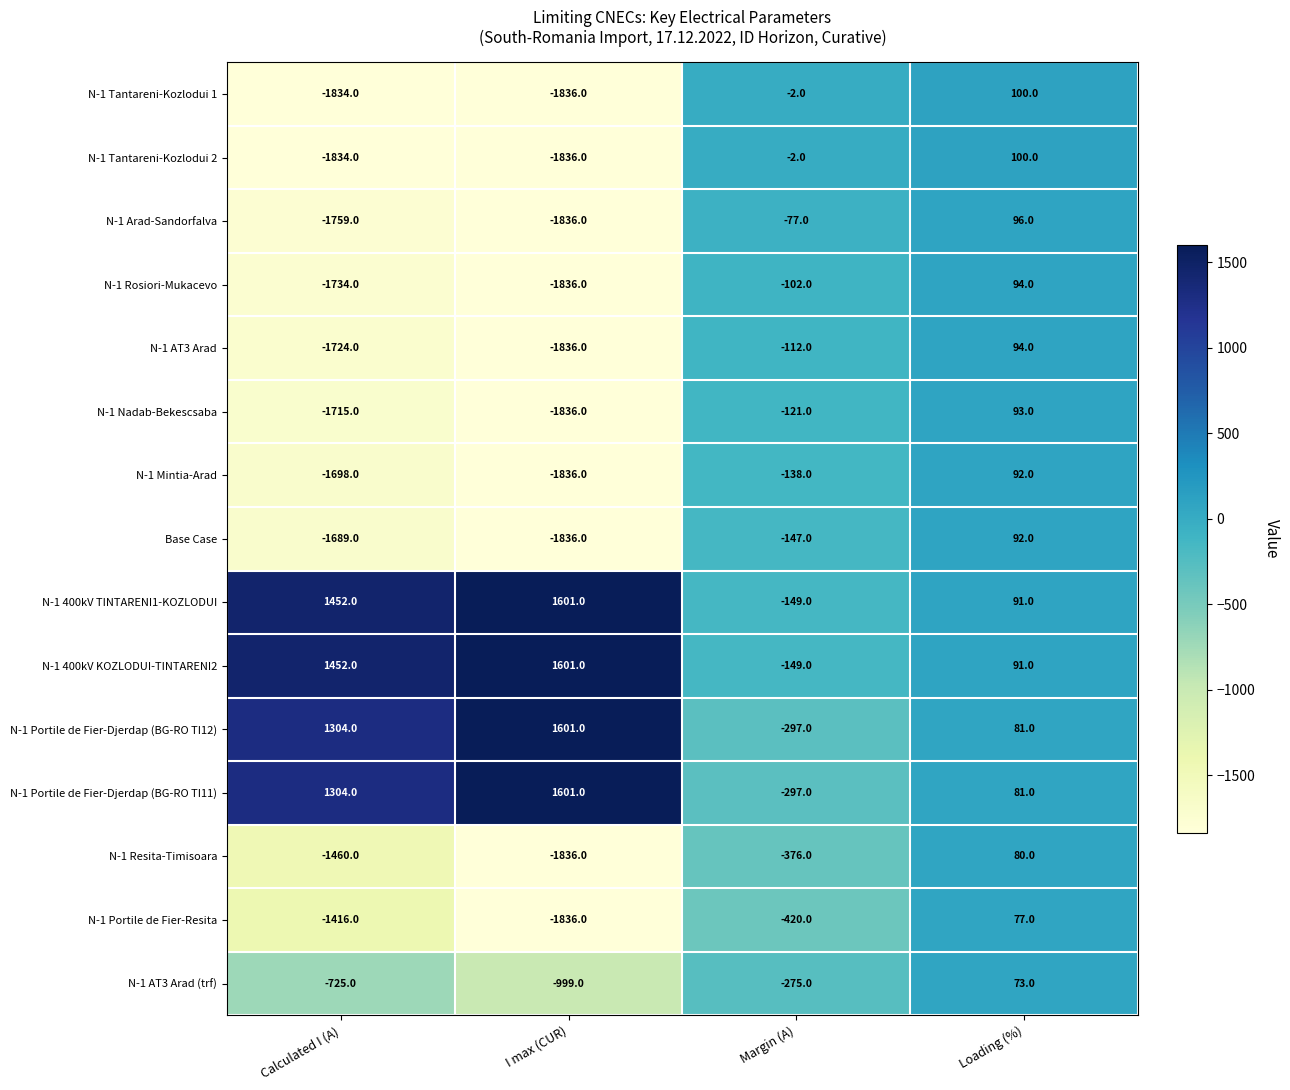

What is the sum of the Base Case values at Loading (%) and I max (CUR)?

-1744